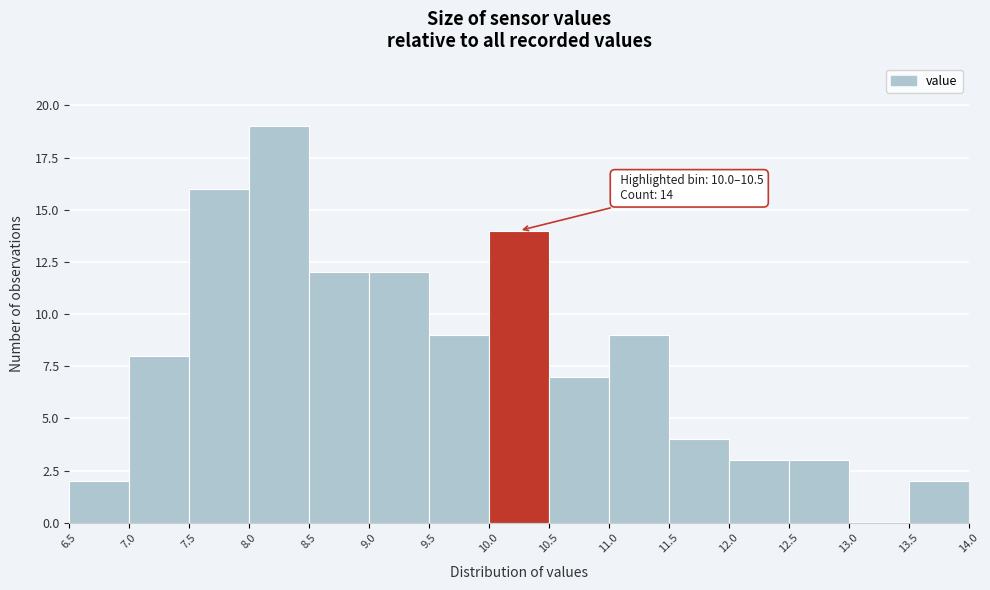

Which range on the x-axis has the tallest bar?

8.0 to 8.5